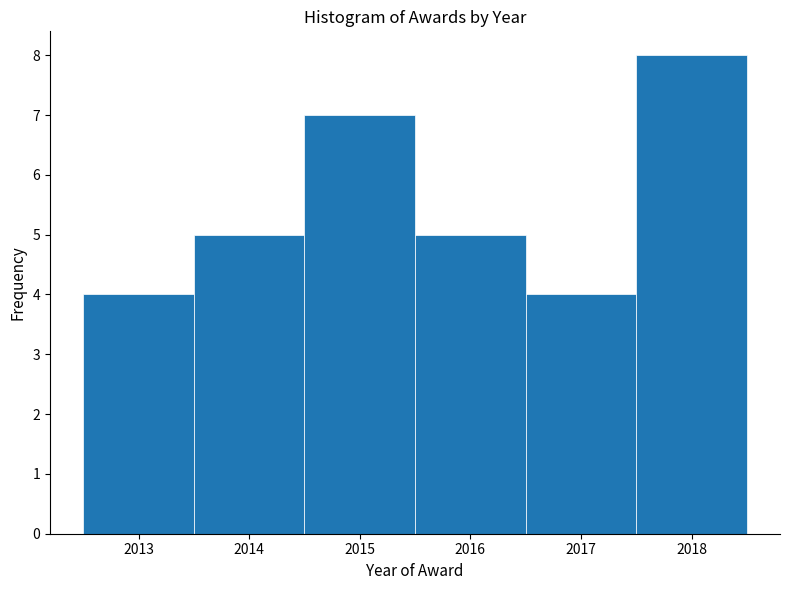

What is the height of the bar covering 2016.5 to 2017.5 on the x-axis? The values are not printed on the chart, so give them approximately, as read against the axis.

4